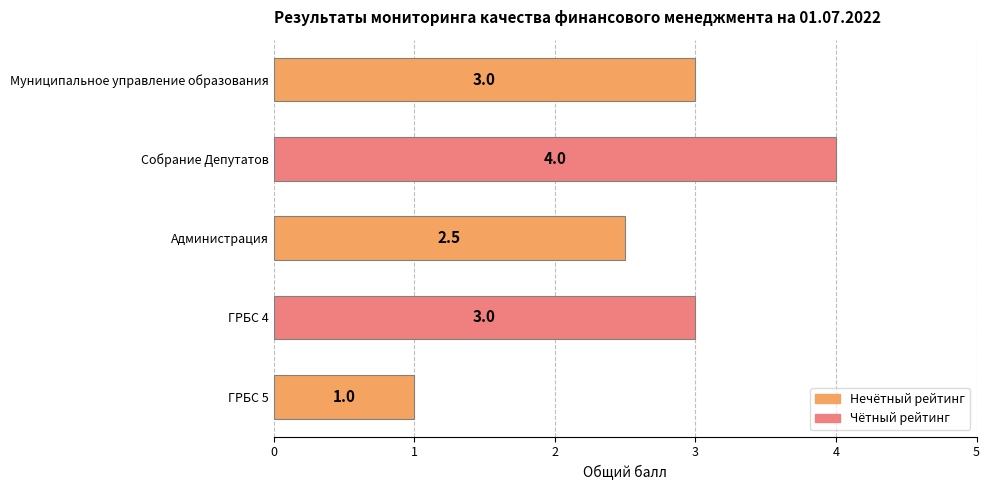

Reading bottom to top, transcribe all the data shown in this chart.

ГРБС 5=1.0	ГРБС 4=3.0	Администрация=2.5	Собрание Депутатов=4.0	Муниципальное управление образования=3.0